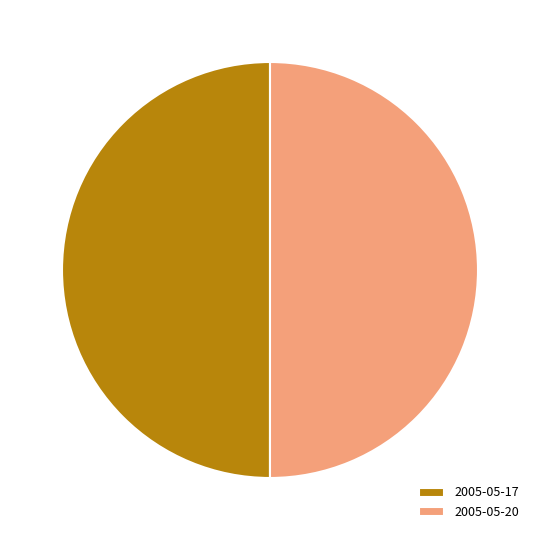

How many segments does this pie chart have?

2